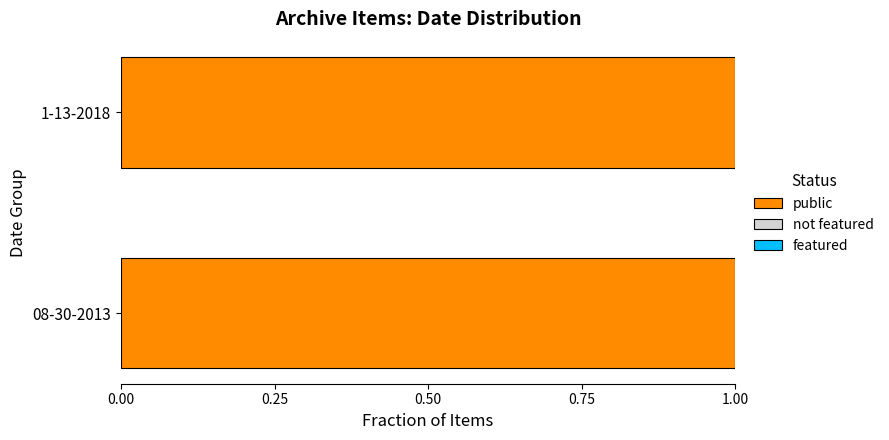

What is the label of the 2nd bar from the left?

08-30-2013